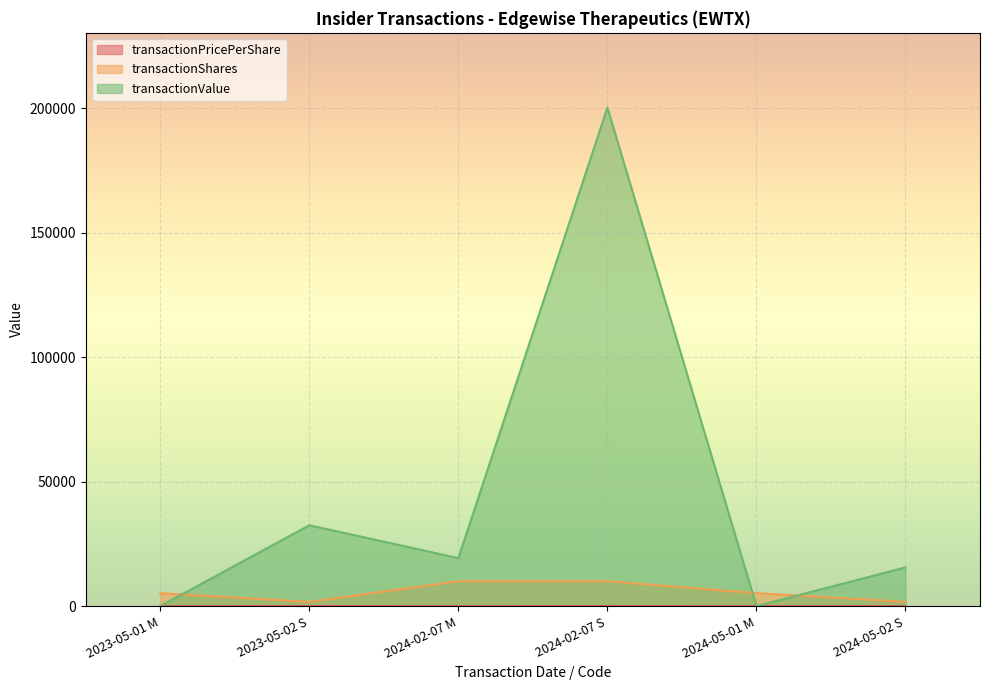

At how many categories does at least one series exceed 16362?

3